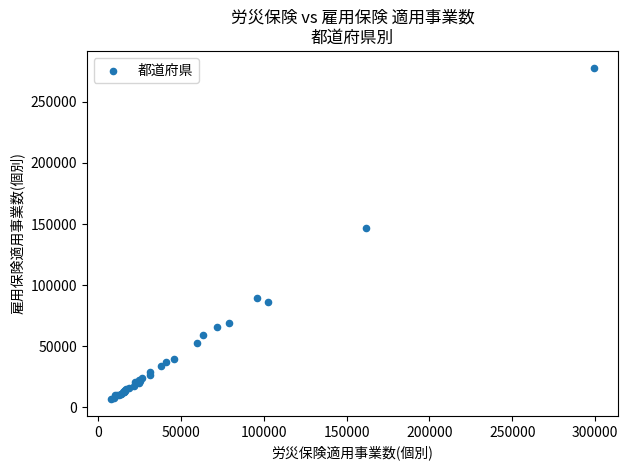

What Y value in the scatter plot is closest to 142314?

146486